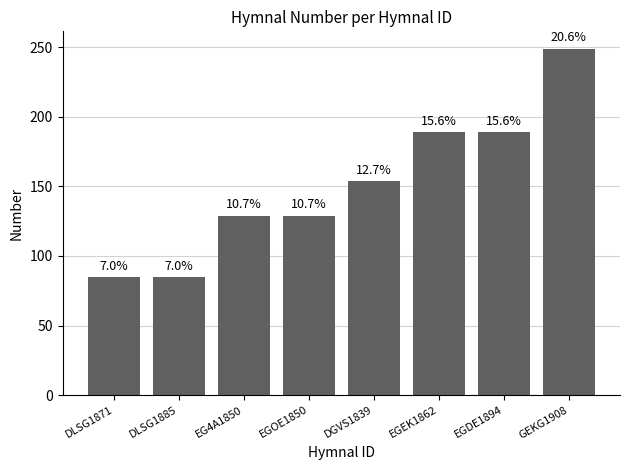

Between GEKG1908 and EGEK1862, which is larger?

GEKG1908